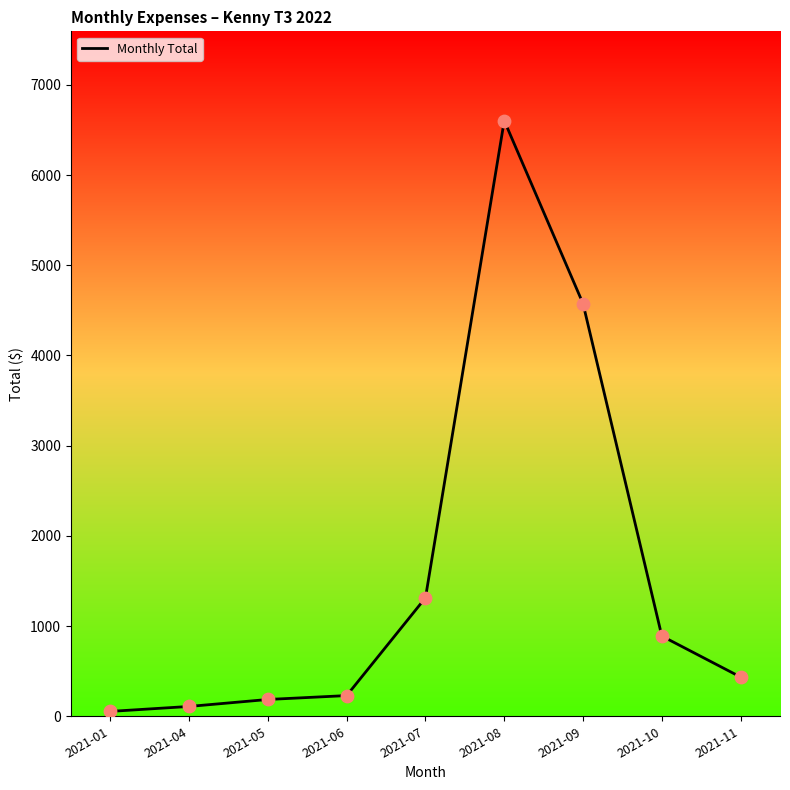

What is the change in value from 2021-06 to 2021-08?

+6373.5